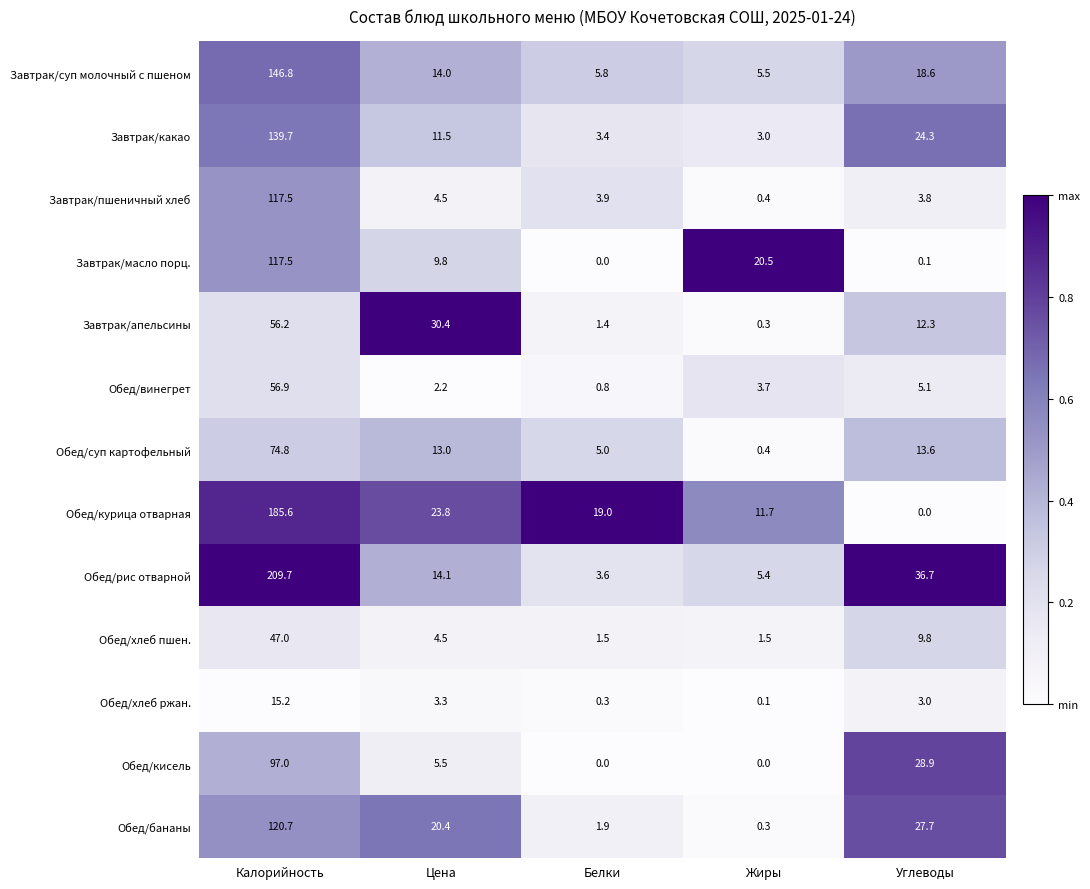

Between Цена and Жиры, which series saw the biggest shift?

Завтрак/апельсины